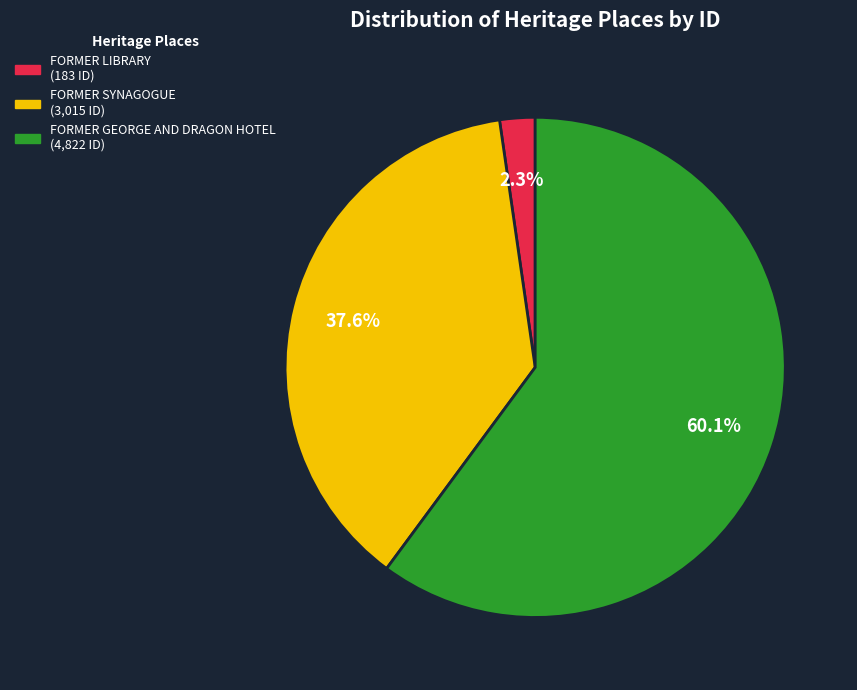

Between FORMER LIBRARY and FORMER GEORGE AND DRAGON HOTEL, which is larger?

FORMER GEORGE AND DRAGON HOTEL